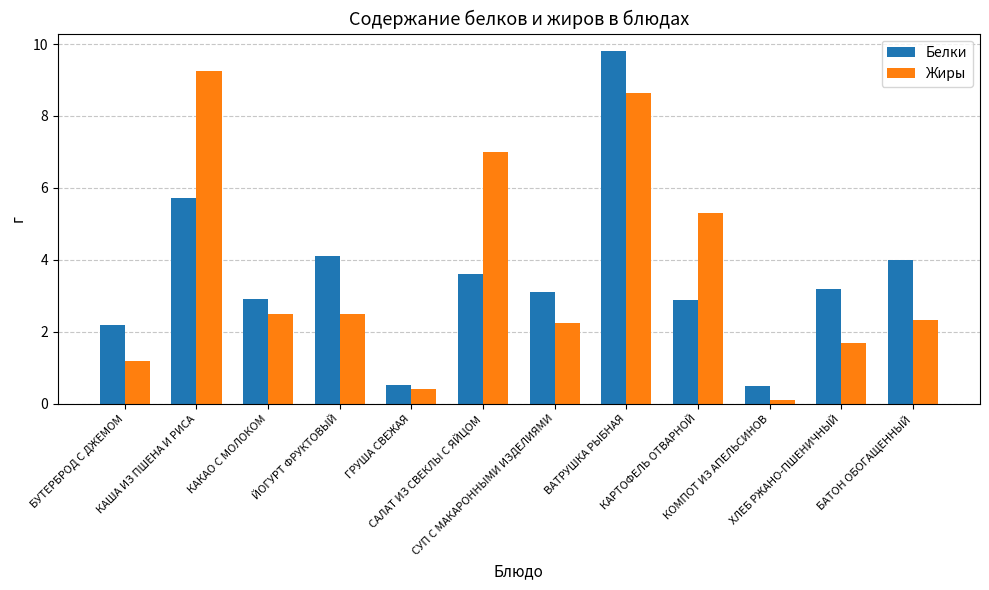

How many data points in Белки are above 3?

7